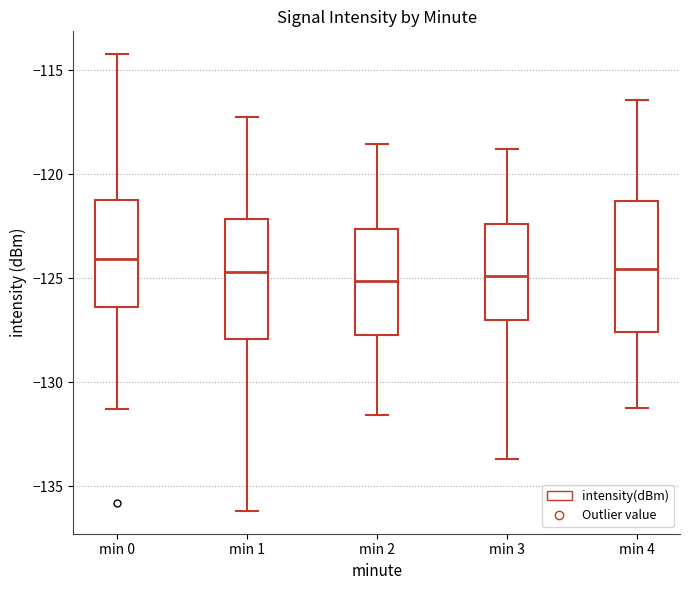

Reading left to right, read every box against the y-axis: the position of its median line, the range the box covers, and the ends of its whiskers. The values are not printed on the chart, so give them approximately, as read against the axis.

min 0: median -124.0, box -126.5 to -121.0, whiskers -131.5 to -114.0
min 1: median -124.5, box -128.0 to -122.0, whiskers -136.0 to -117.0
min 2: median -125.0, box -127.5 to -122.5, whiskers -131.5 to -118.5
min 3: median -125.0, box -127.0 to -122.5, whiskers -133.5 to -119.0
min 4: median -124.5, box -127.5 to -121.5, whiskers -131.0 to -116.5